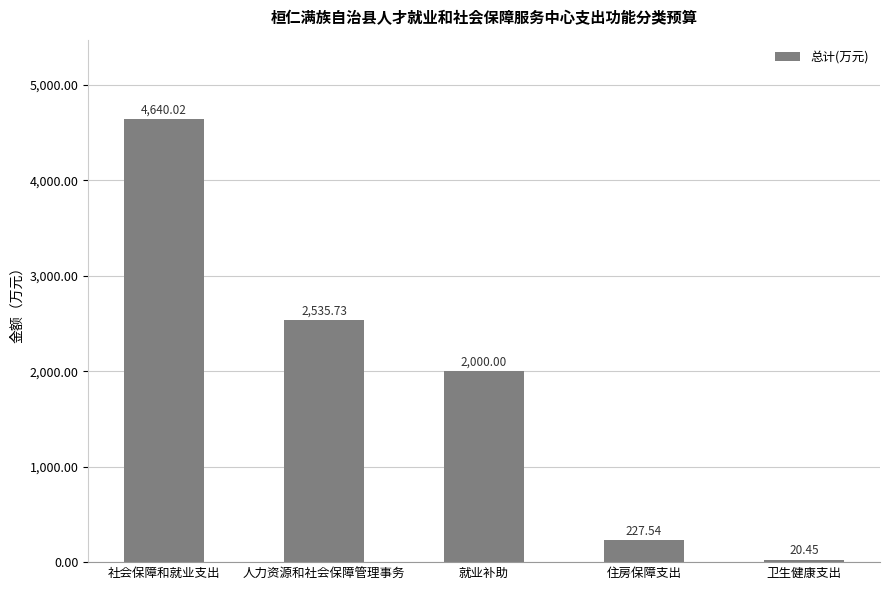

What is the sum of all values?

9423.7